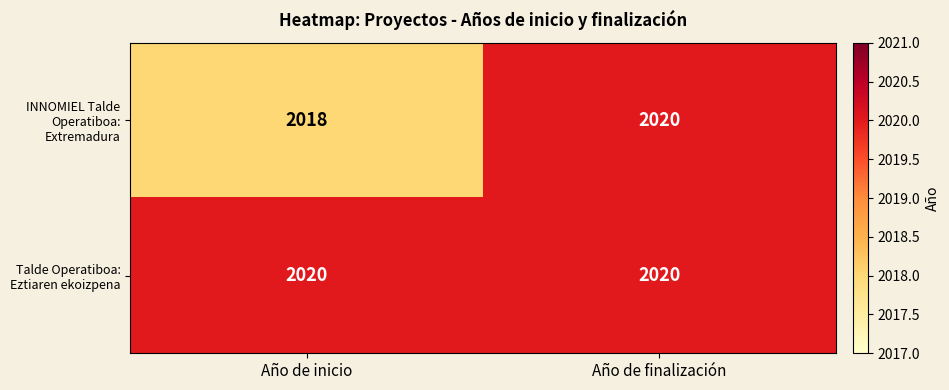

Rank the series by their average value, from highest to lowest.

Talde Operatiboa: Eztiaren ekoizpena, INNOMIEL Talde Operatiboa: Extremadura